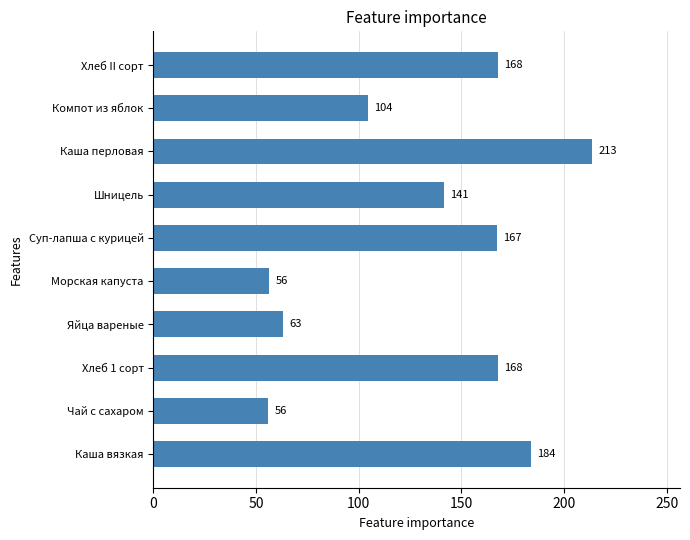

The value at Хлеб 1 сорт is 168.0. True or false?

True